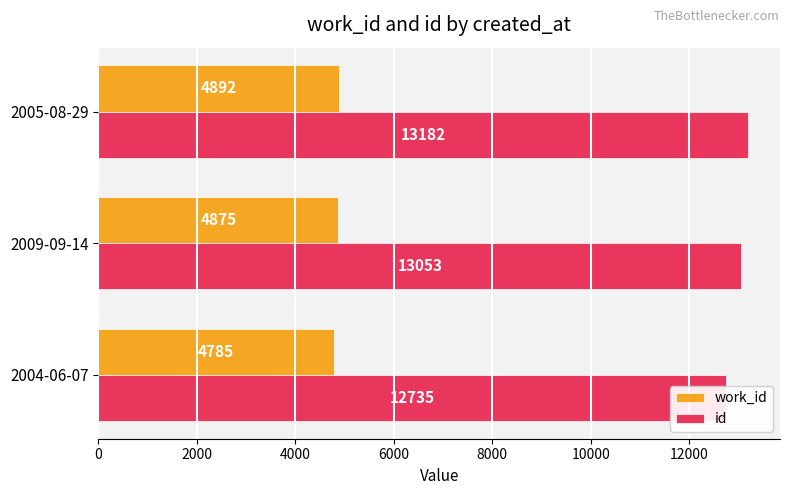

Read the id value at 2004-06-07, to the nearest 10.

12740